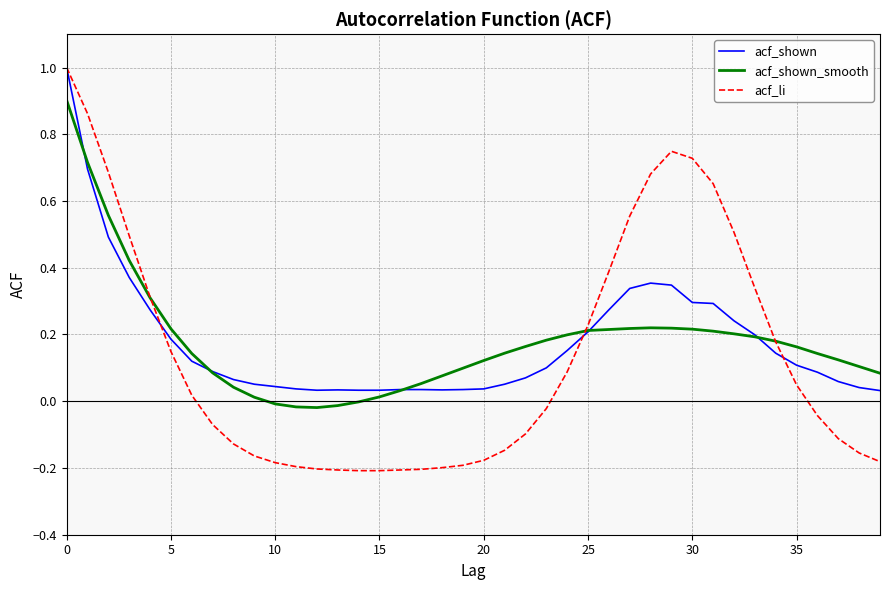

How many lines are shown in the chart?

3